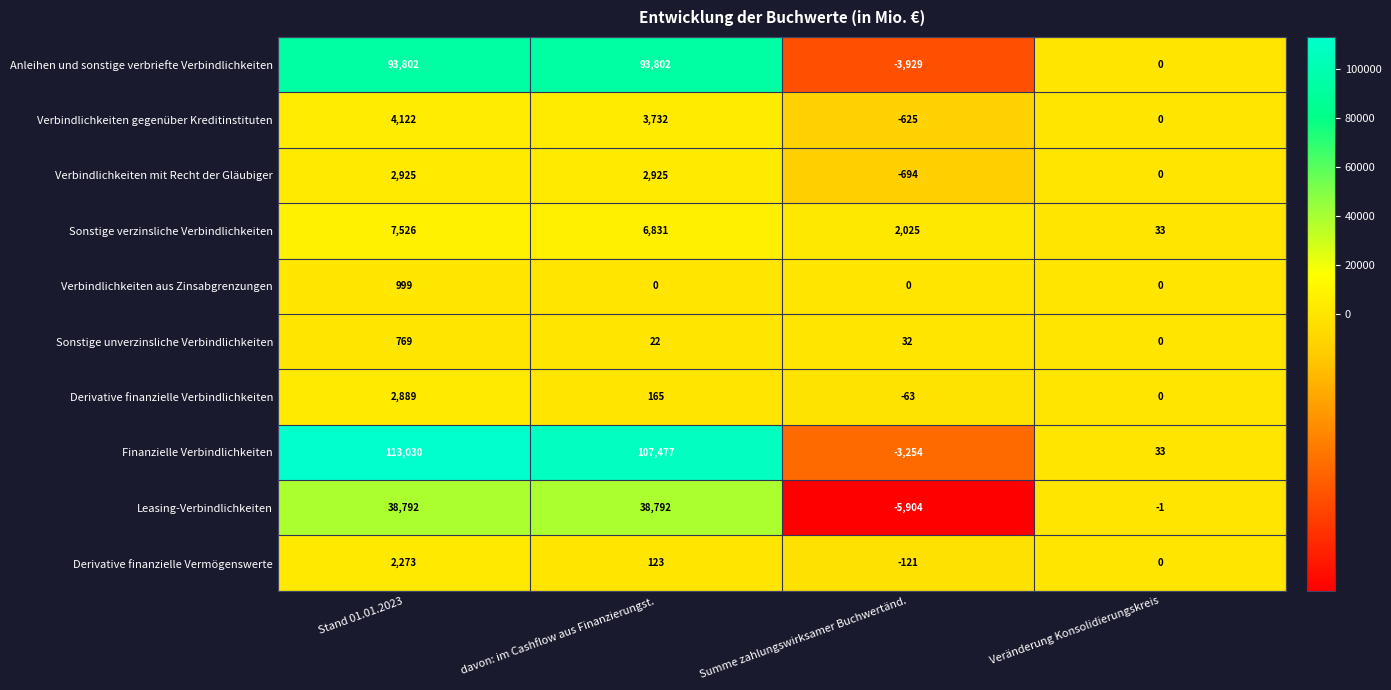

What is the spread (max minus min) of values at davon: im Cashflow aus Finanzierungst.?

107477